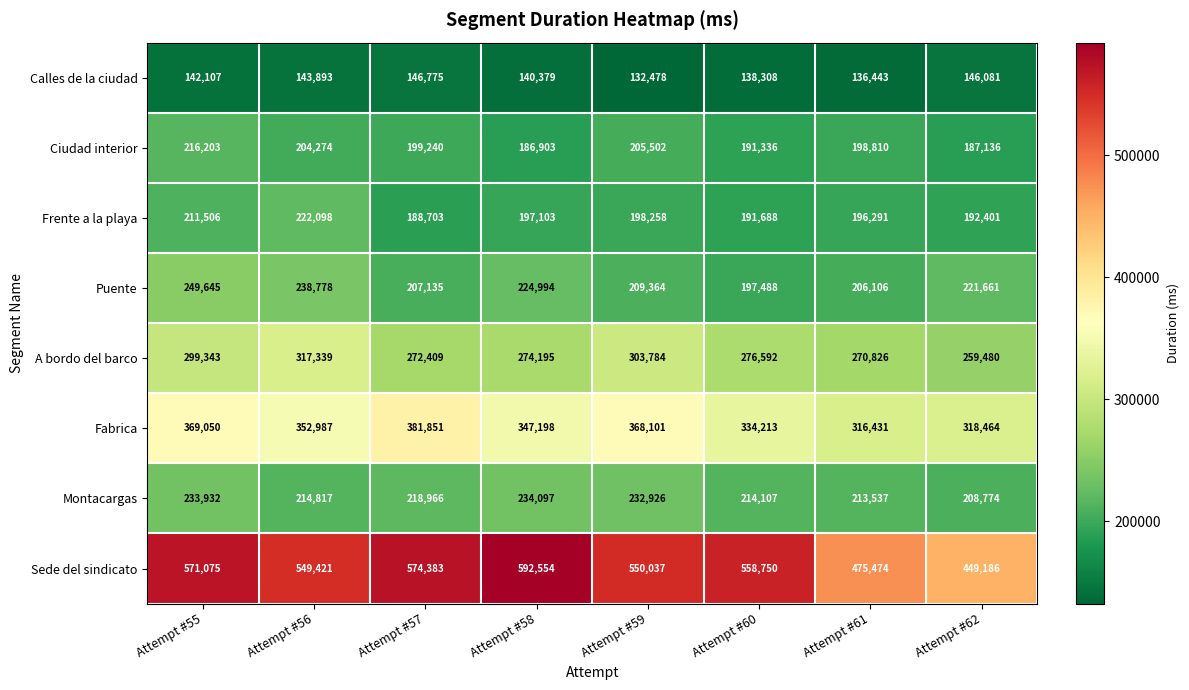

How many series are shown in this chart?

8